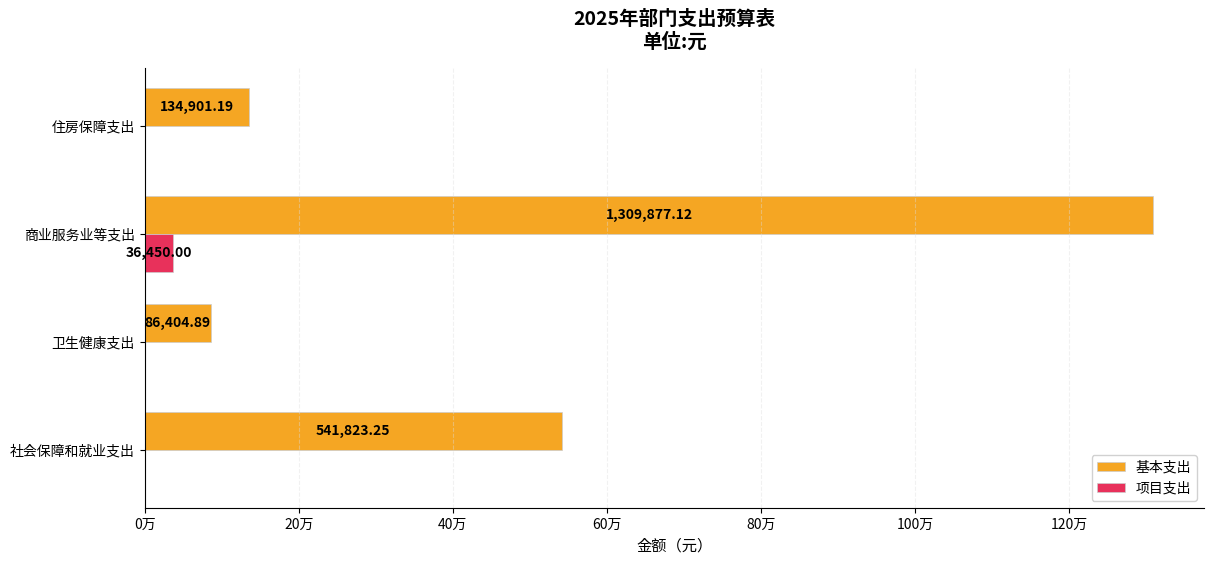

Which label corresponds to the largest value in the chart?

商业服务业等支出